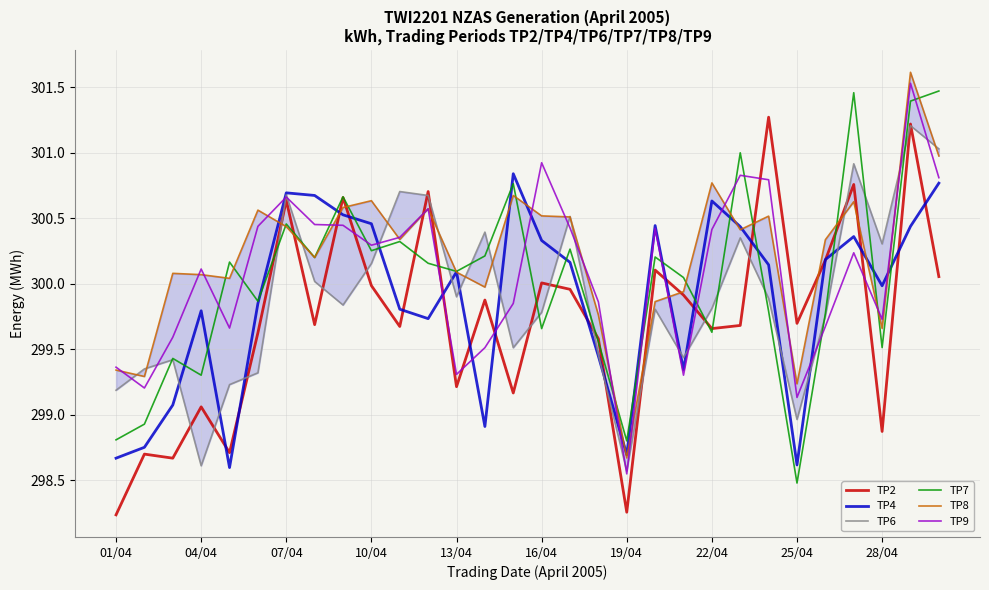

What is the minimum value for TP4?

298.6